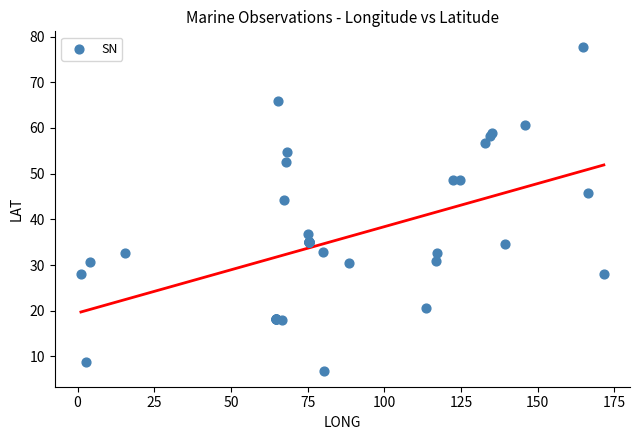

What Y value in the scatter plot is closest to 42?

44.3